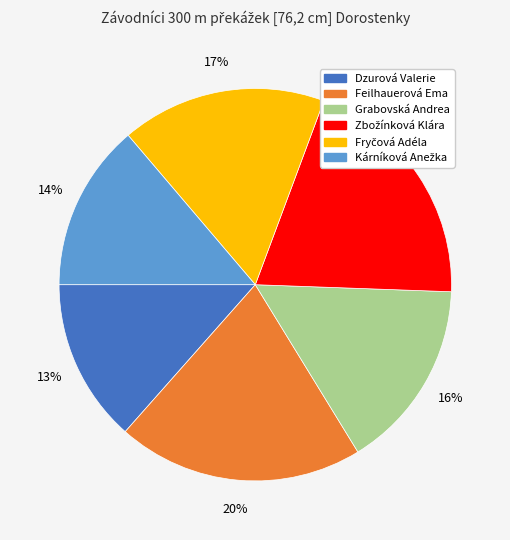

Approximately how many times larger is the value at Grabovská Andrea compared to Feilhauerová Ema?

0.8